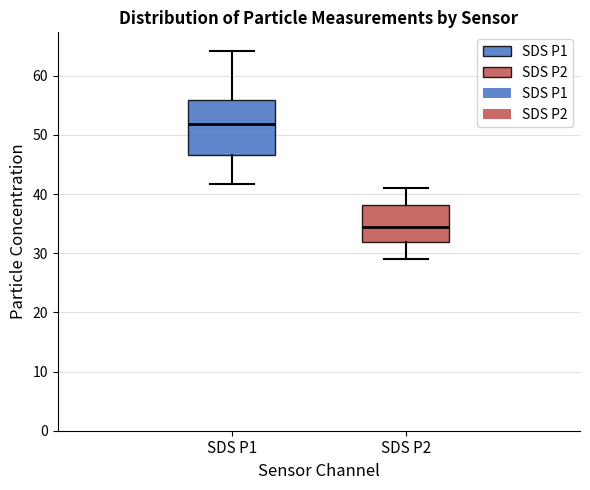

Reading left to right, transcribe this box plot: for each box, give where its median line is, the range the box spans, and where its two whiskers end, as read against the y-axis. The values are not printed on the chart, so give them approximately, as read against the axis.

SDS P1: median 52, box 47 to 56, whiskers 42 to 64
SDS P2: median 34, box 32 to 38, whiskers 29 to 41